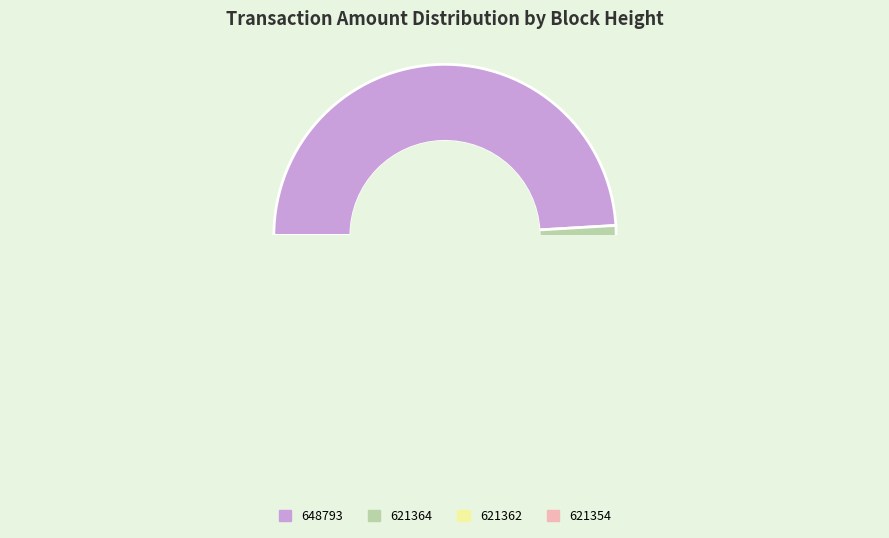

Which slice is the smallest?

621364